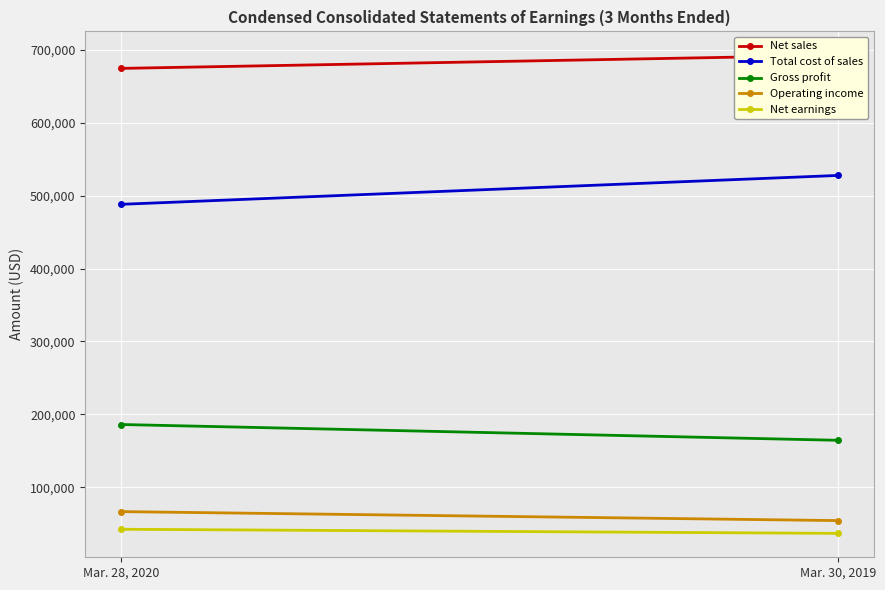

At Mar. 28, 2020, list the series in order from largest to smallest.

Net sales, Total cost of sales, Gross profit, Operating income, Net earnings